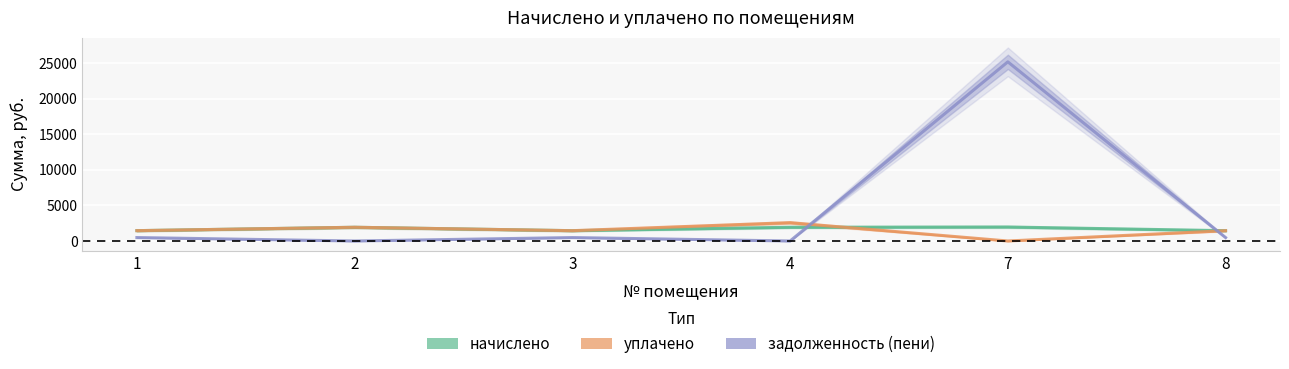

Count the number of data series in this chart.

3